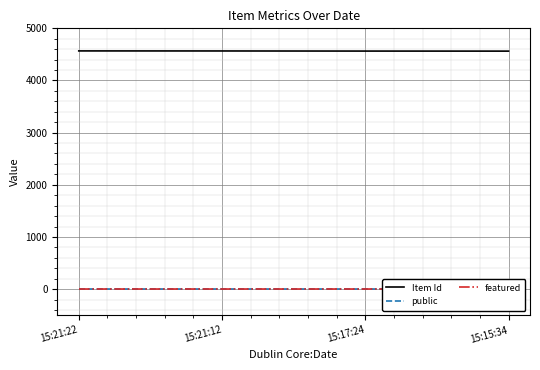

Is this an area chart (filled region under the line)?

No